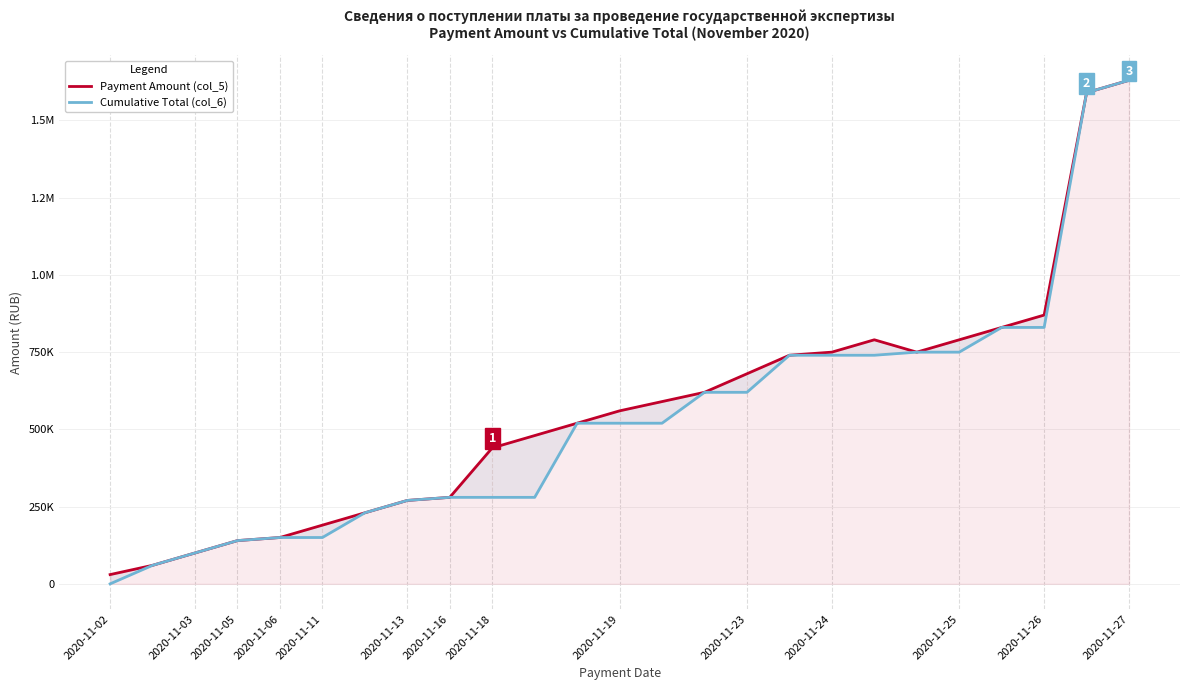

Where is the first local minimum for Payment Amount (col_5)?

19